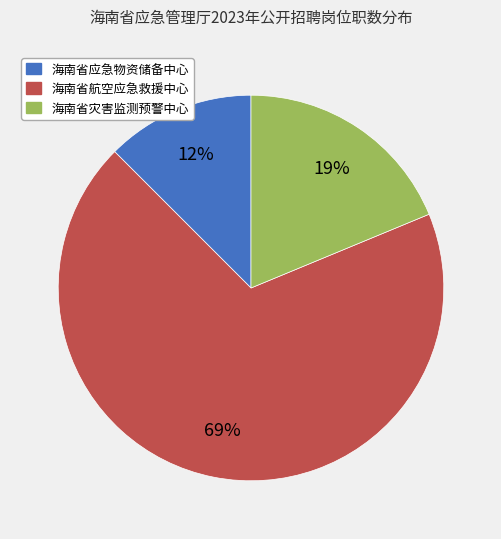

Which has a higher value, 海南省应急物资储备中心 or 海南省灾害监测预警中心?

海南省灾害监测预警中心